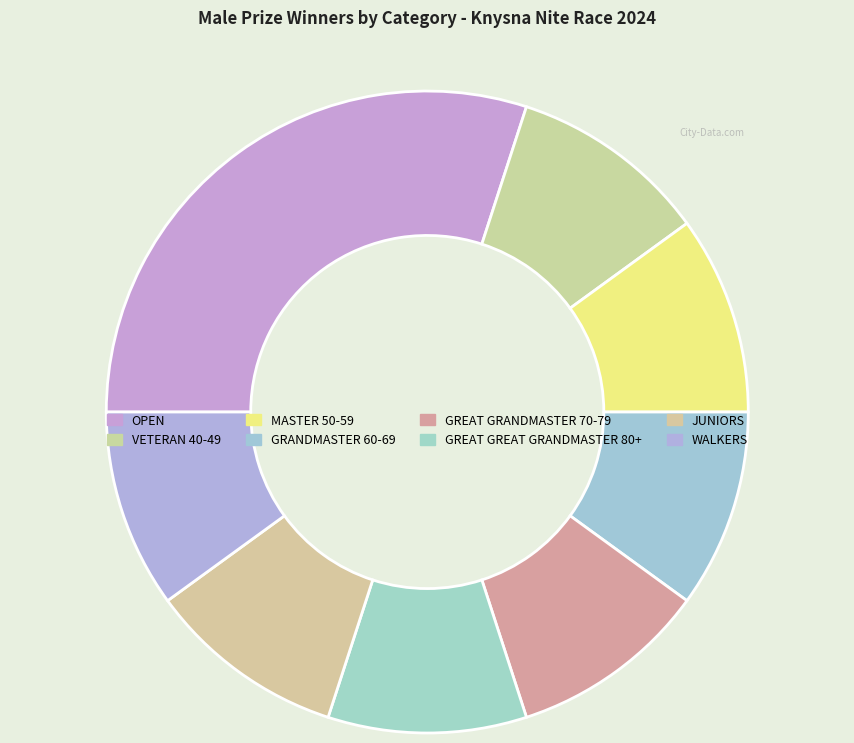

The VETERAN 40-49 slice represents 19% of the pie. True or false?

False